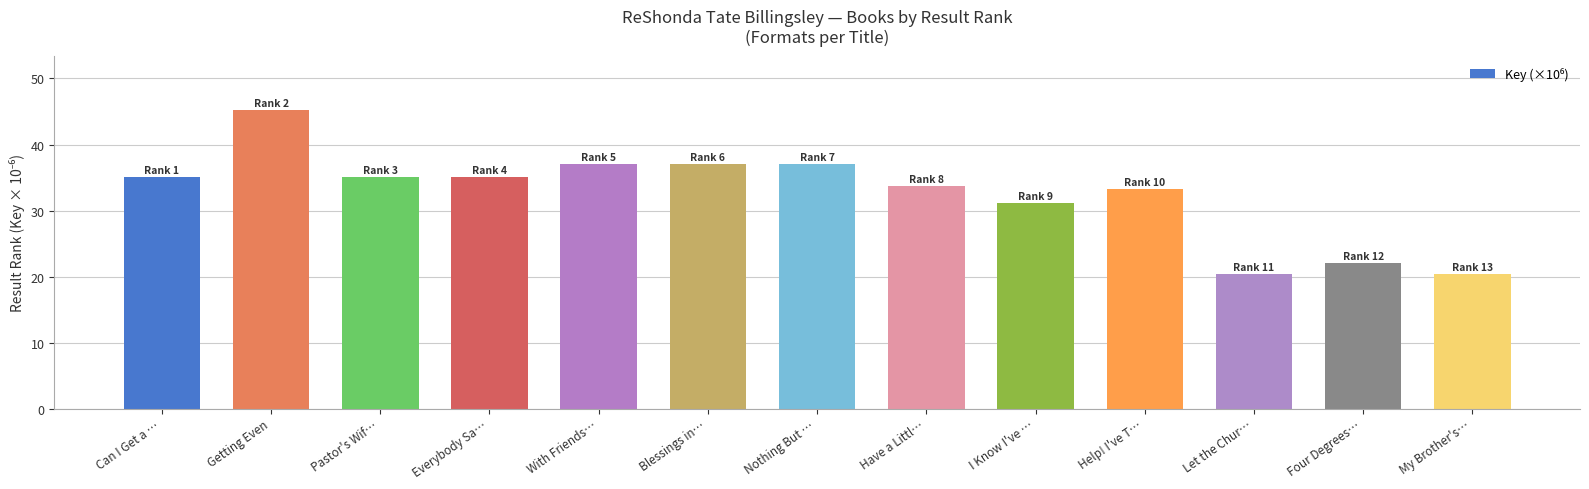

What is the smallest value displayed?

20.4